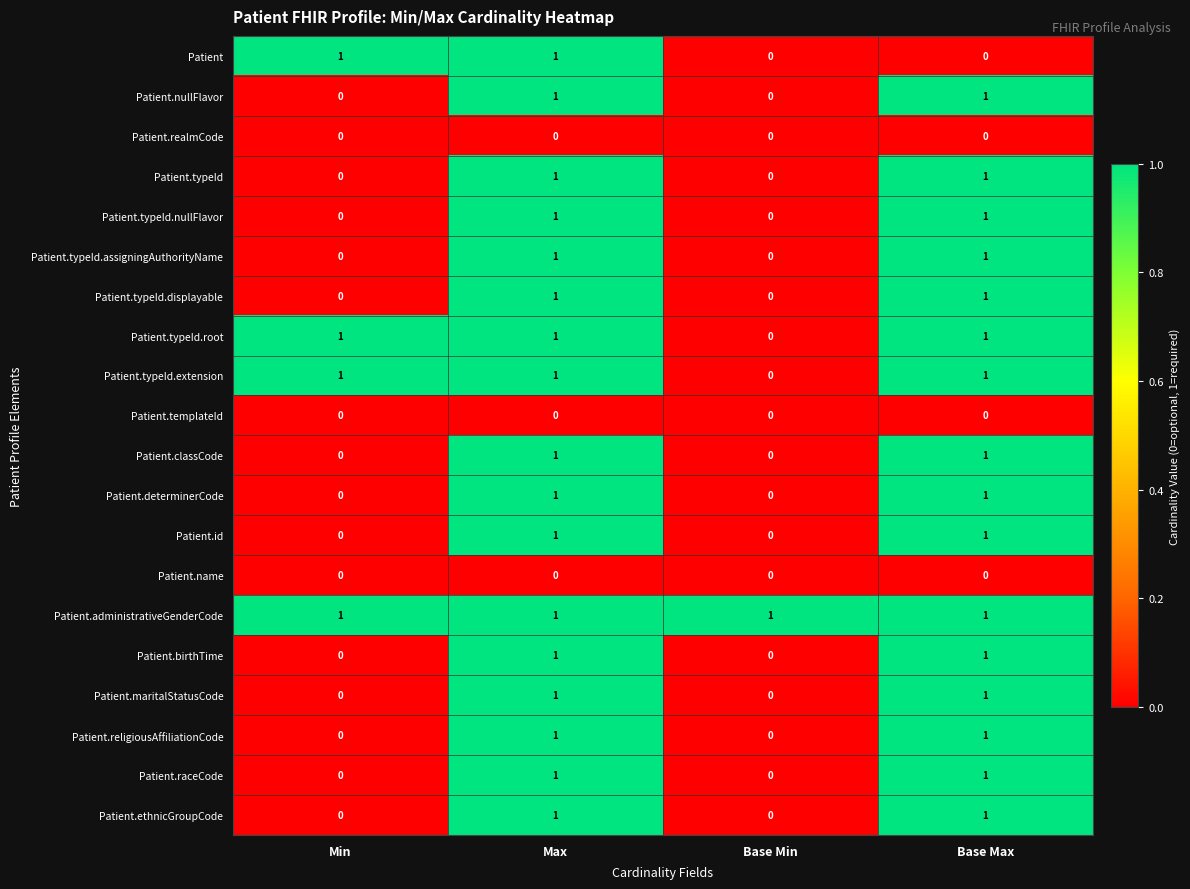

What is the difference between the highest and lowest values at Max?

1